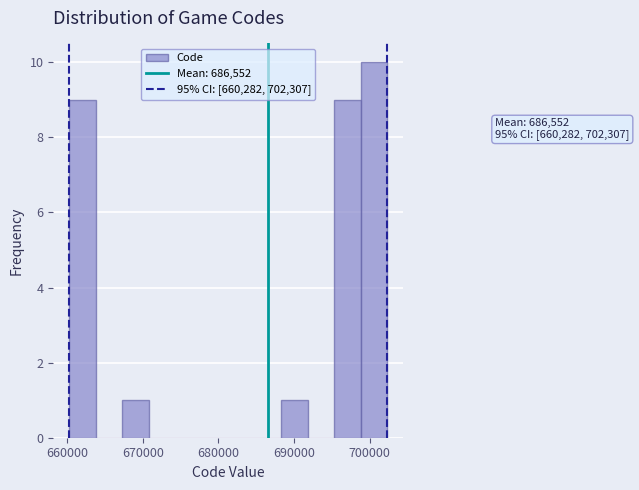

Read against the x-axis, roughly where is the centre of the tallest bar?

701000